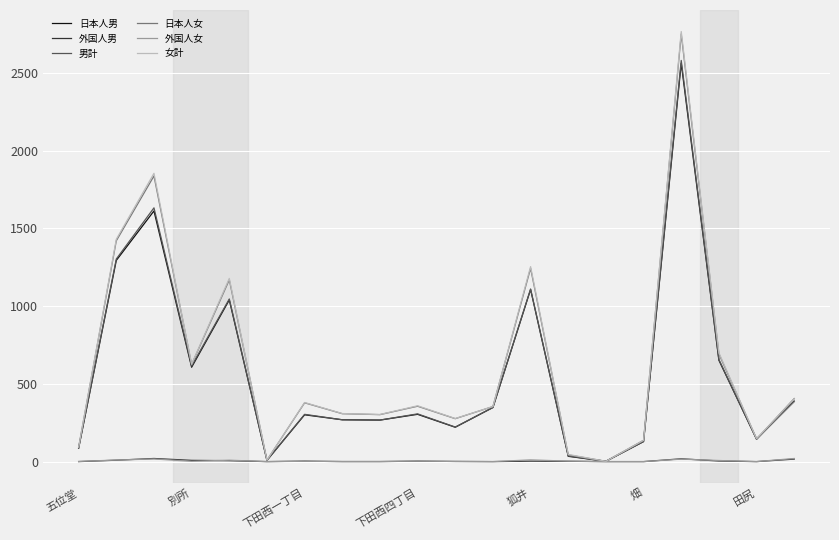

Is this an area chart (filled region under the line)?

No